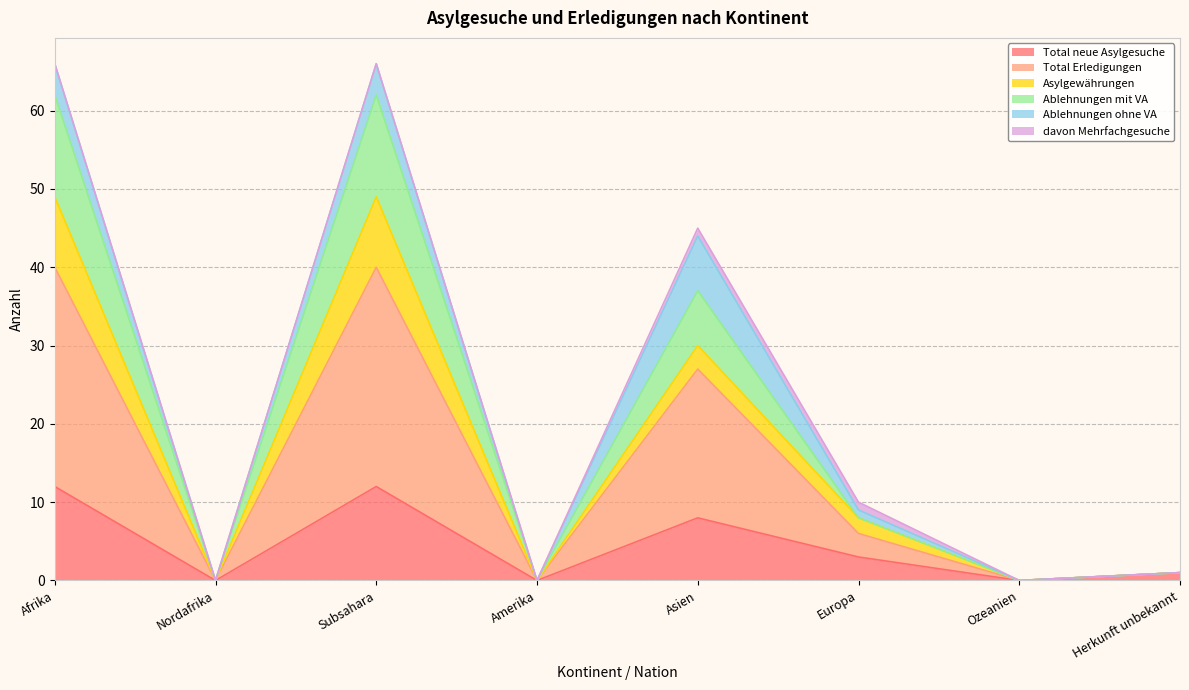

True or false: Total Erledigungen and Ablehnungen mit VA intersect in this chart.

False